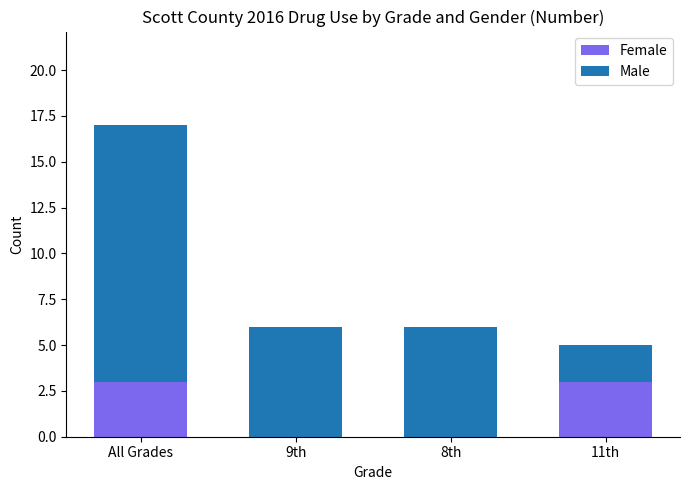

What is the sum of the Female values at 11th and 9th?

3